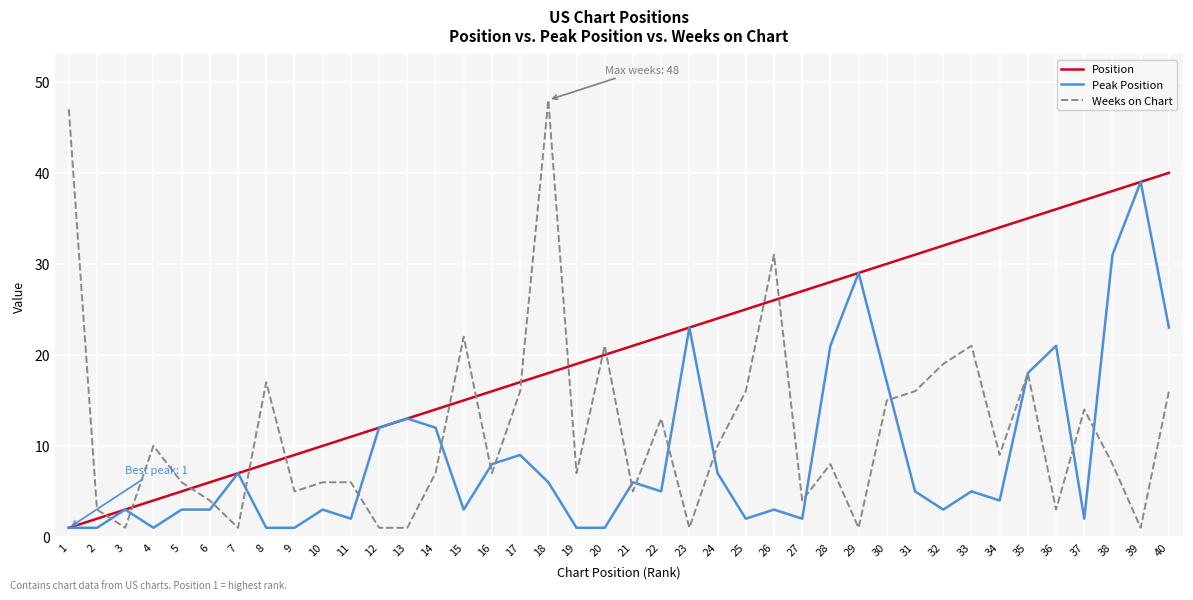

Is the value of Weeks on Chart at 37 greater than the value of Position at 1?

Yes